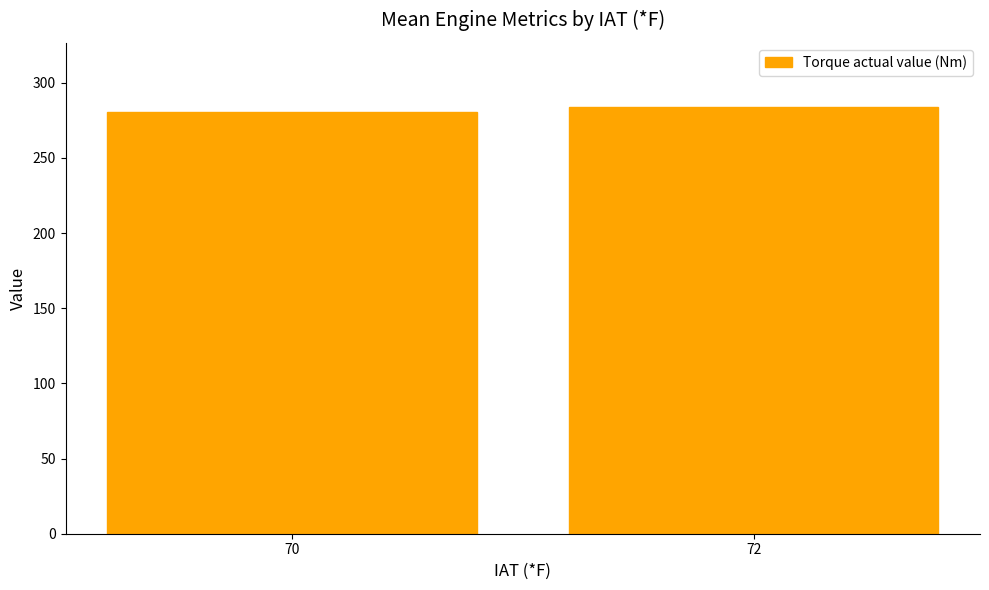

What is the ratio of the value at 70 to the value at 72?

1.0